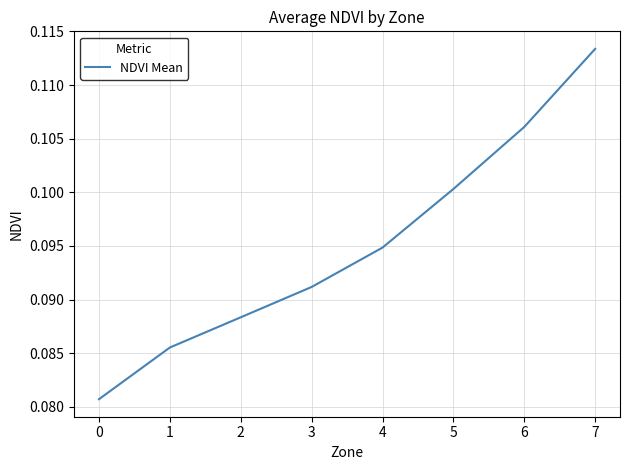

True or false: the data shows 0.0 at 3.

False